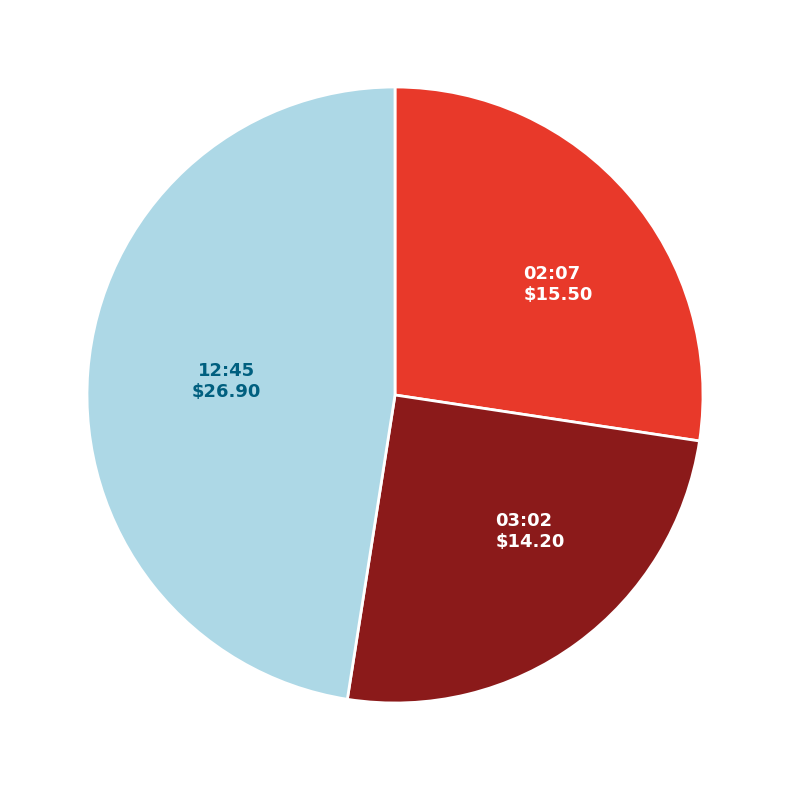

Which slice is the largest?

12:45